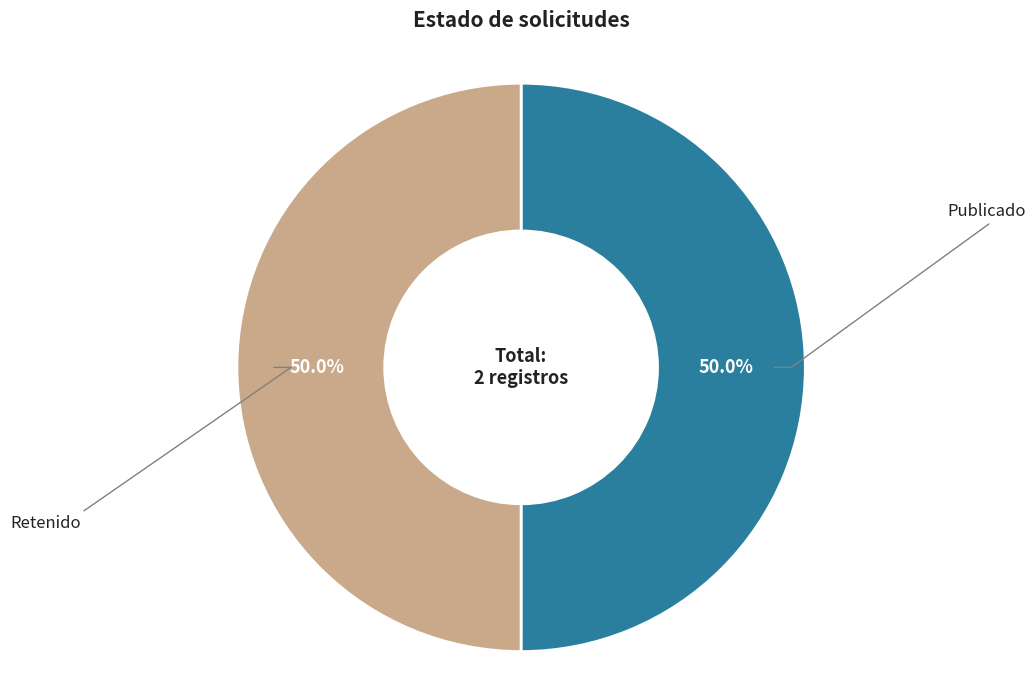

How many slices are in this pie chart?

2